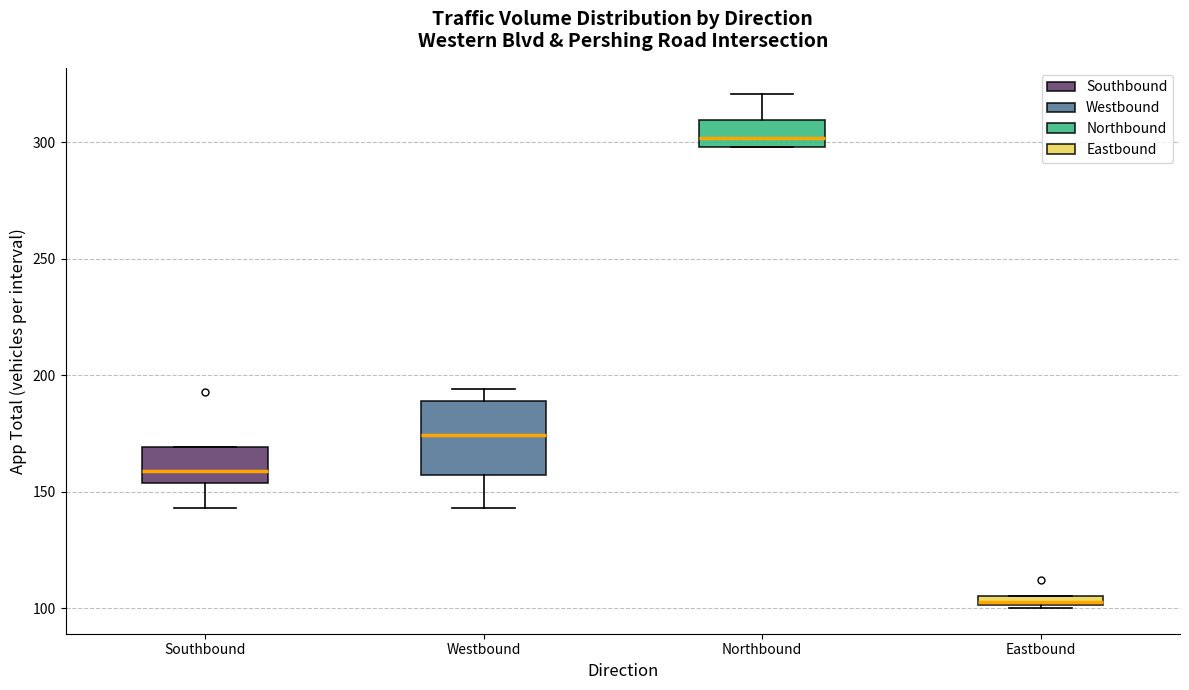

Comparing the boxes themselves (not the whiskers), which one is the tallest?

Westbound